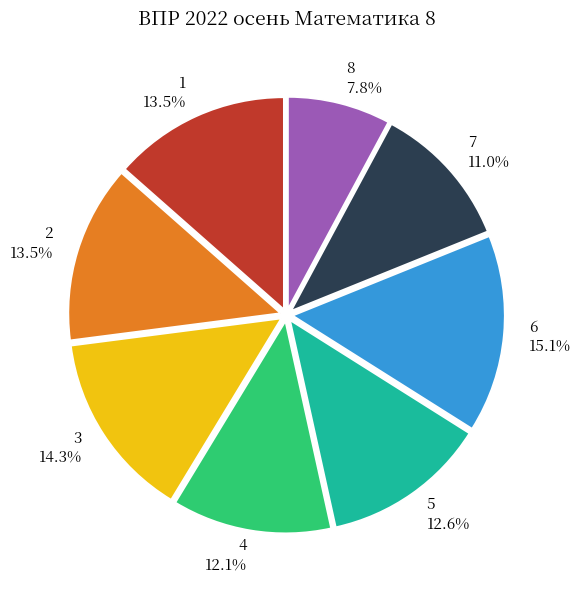

How much of the chart is everything except 4?

87.9%